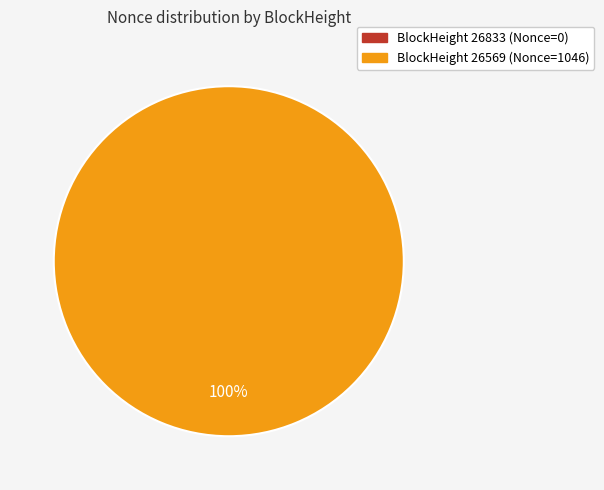

The 26833 slice represents 0% of the pie. True or false?

True